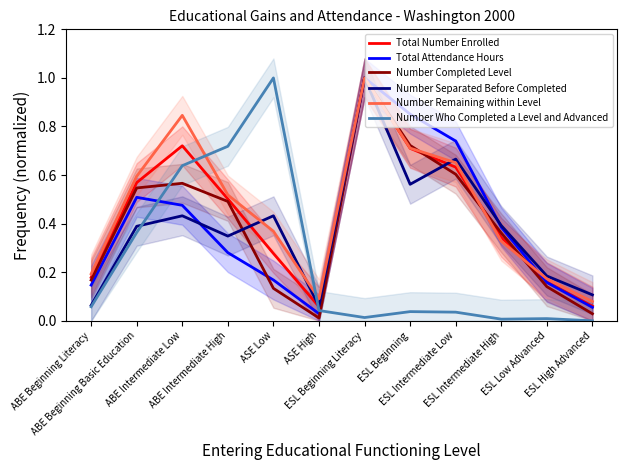

What are all the series names shown in the legend?

Total Number Enrolled, Total Attendance Hours, Number Completed Level, Number Separated Before Completed, Number Remaining within Level, Number Who Completed a Level and Advanced